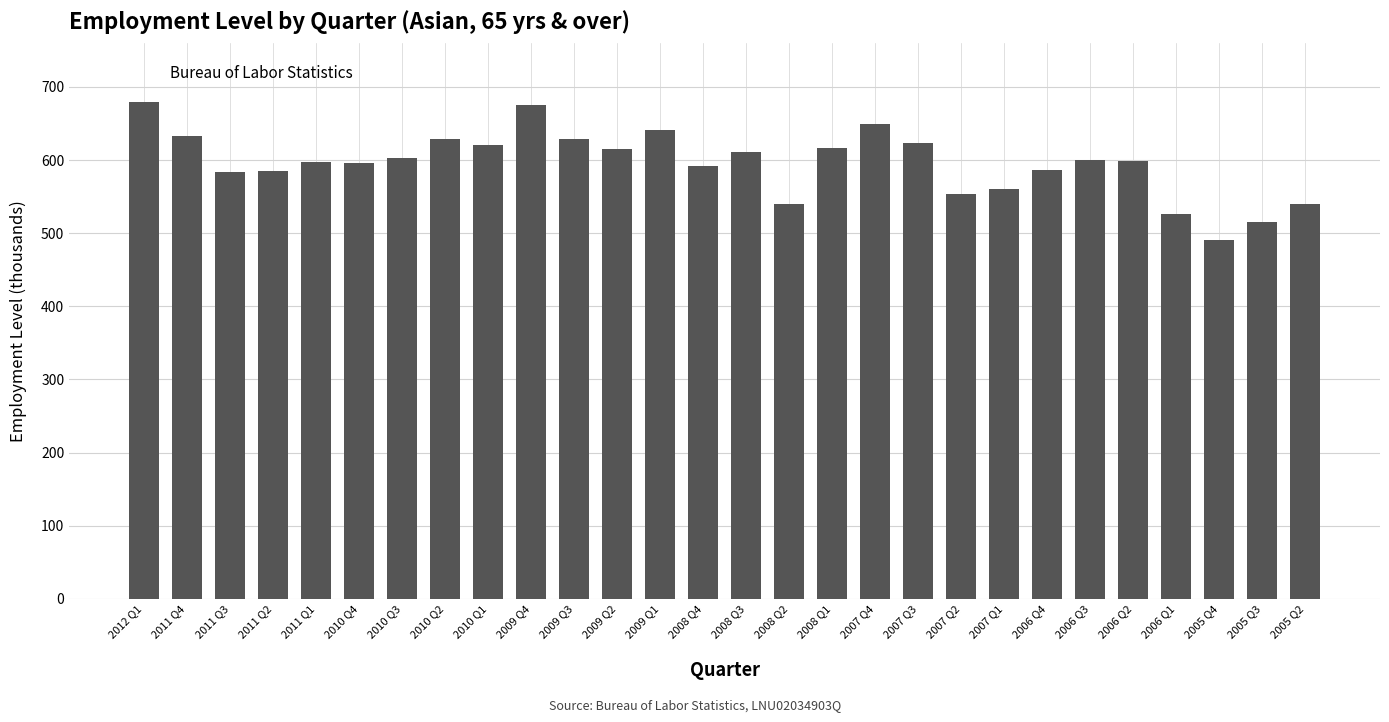

What is the difference between the maximum and minimum values?

188